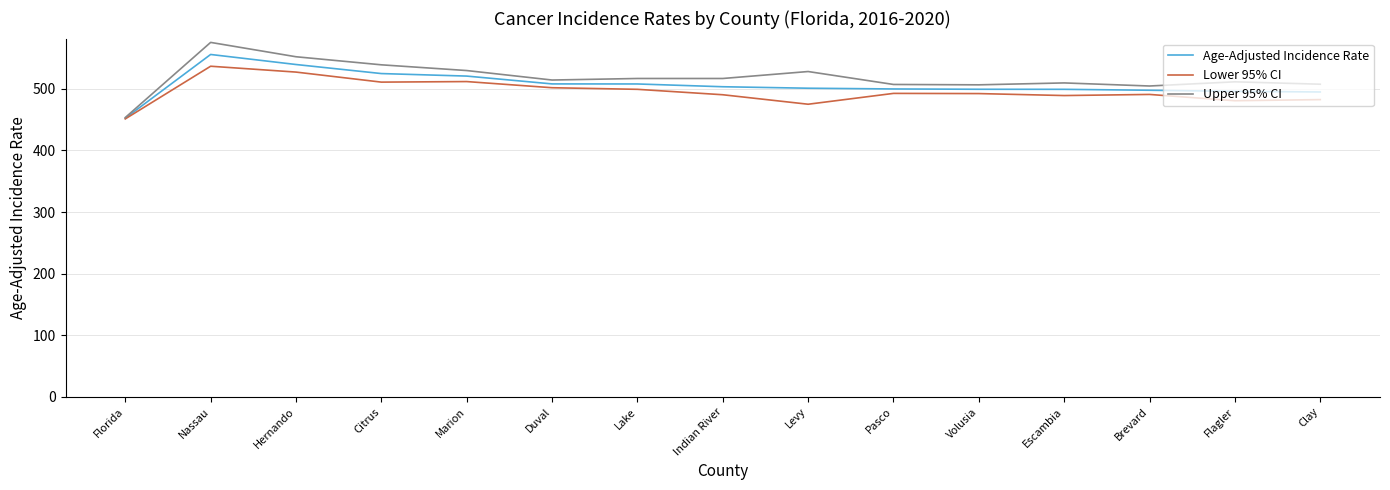

What position from the left is Brevard?

13